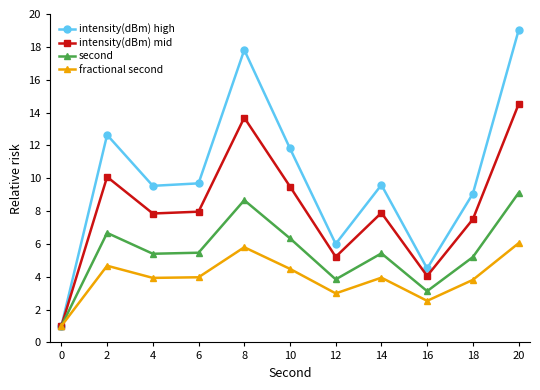

Where is the first local maximum for intensity(dBm) mid?

2